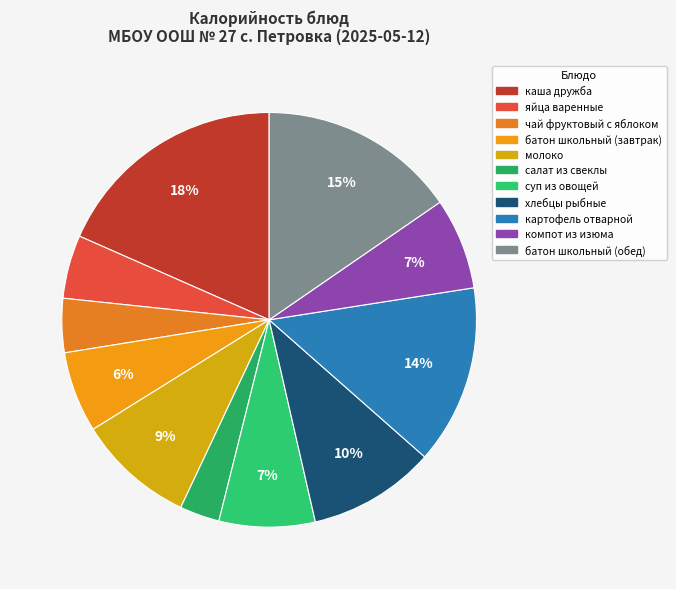

To the nearest percent, what is the average slice percentage?

9%